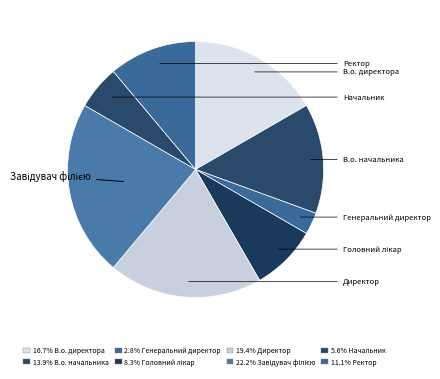

Which slice is the largest?

Завідувач філією